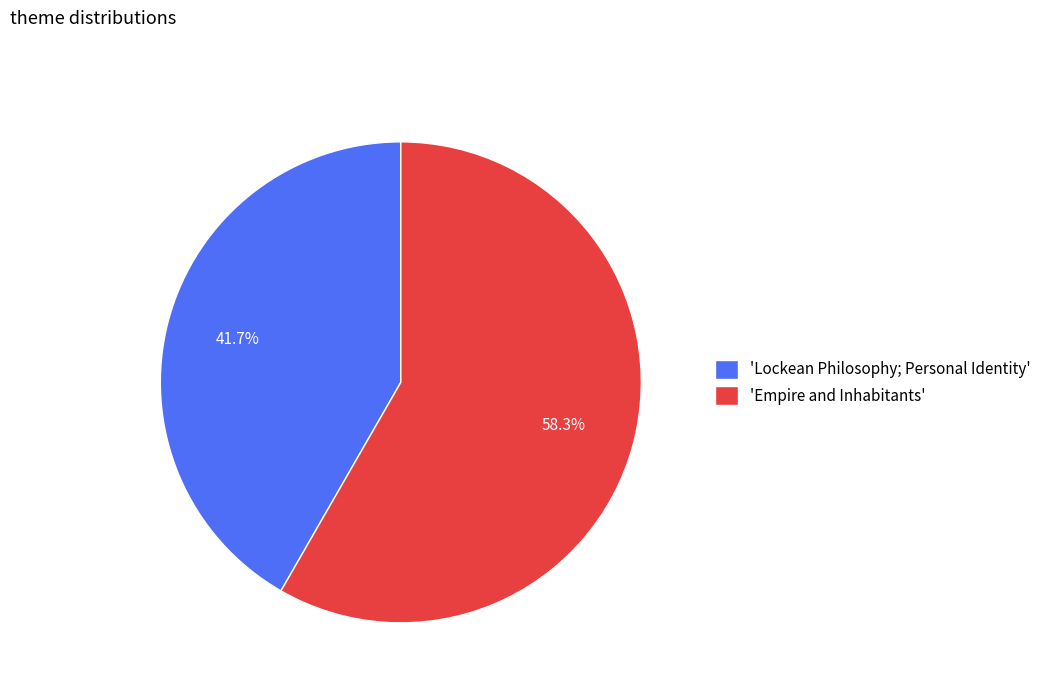

Which category has the smallest portion of the pie?

'Lockean Philosophy; Personal Identity'